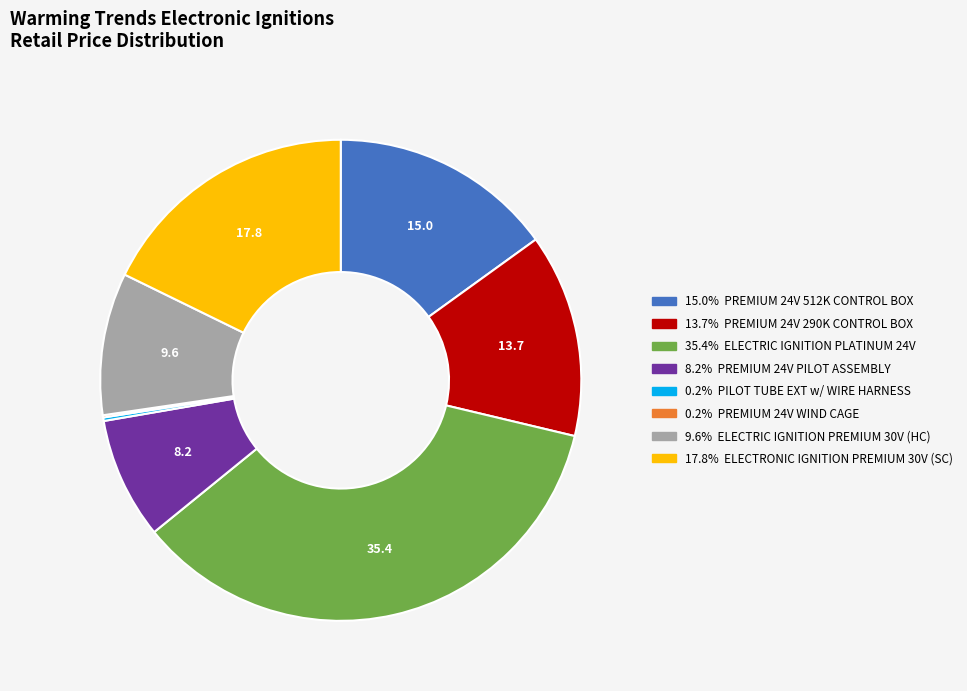

Is there a majority slice in this chart?

No